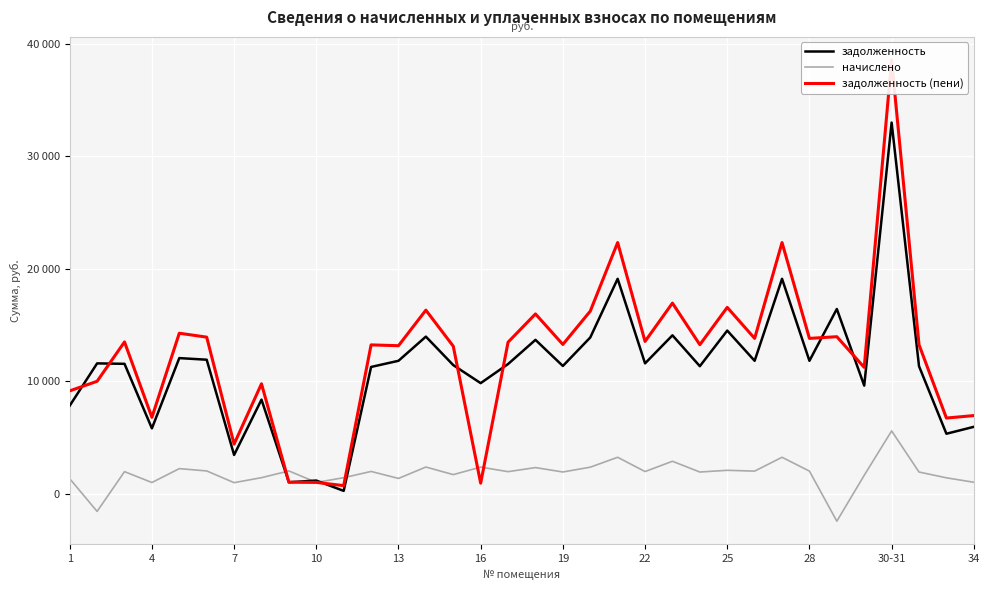

What is the difference between the highest and lowest values at 31?

11328.0